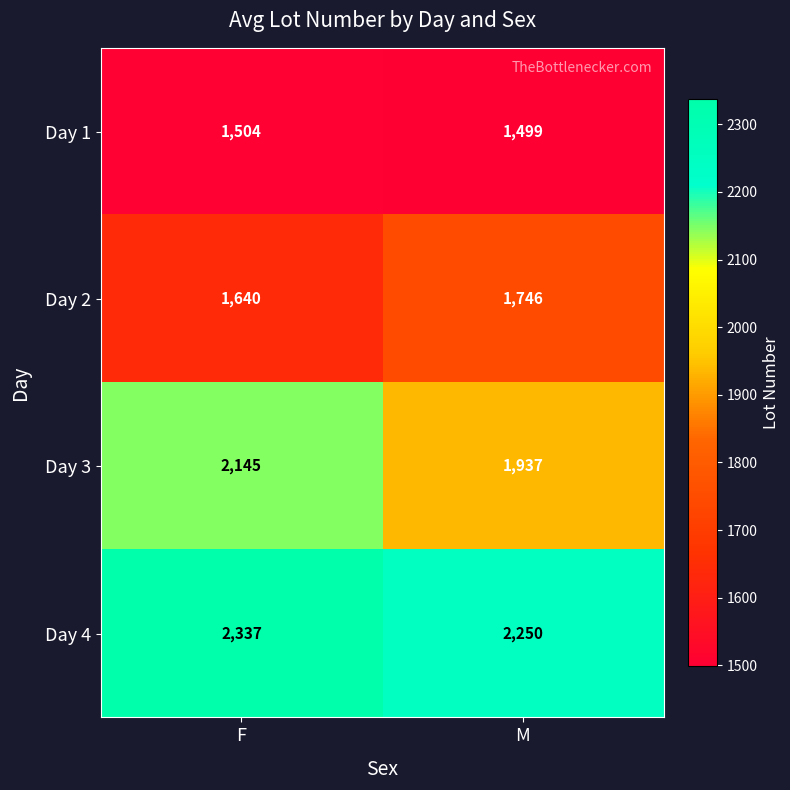

What is the difference between the maximum and minimum values in the Day 3 series?

208